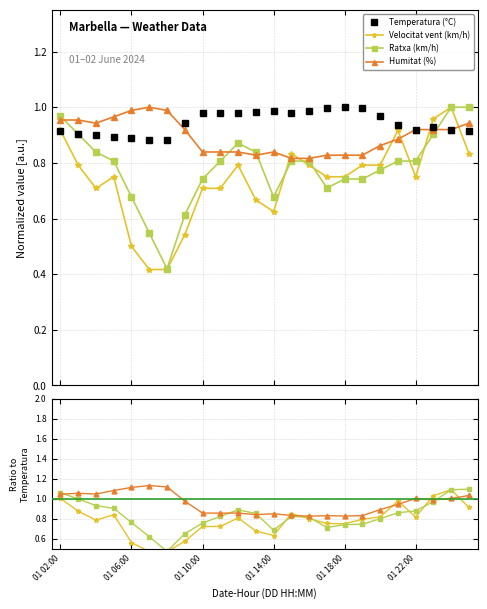

Is the value of Humitat (%) at 14 greater than the value of Velocitat vent (km/h) at 21?

No